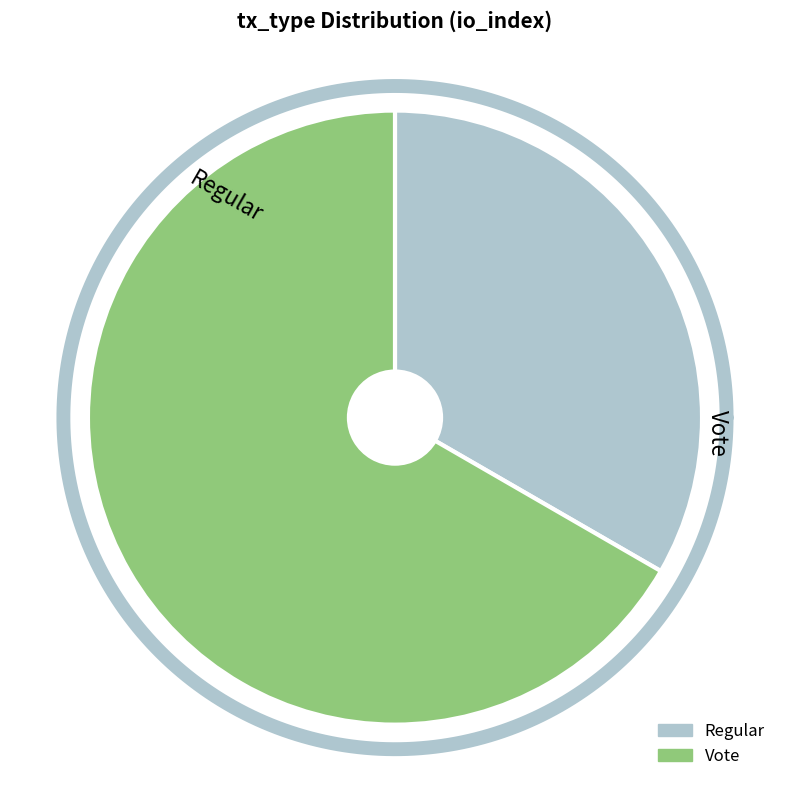

The Vote slice represents 99% of the pie. True or false?

False